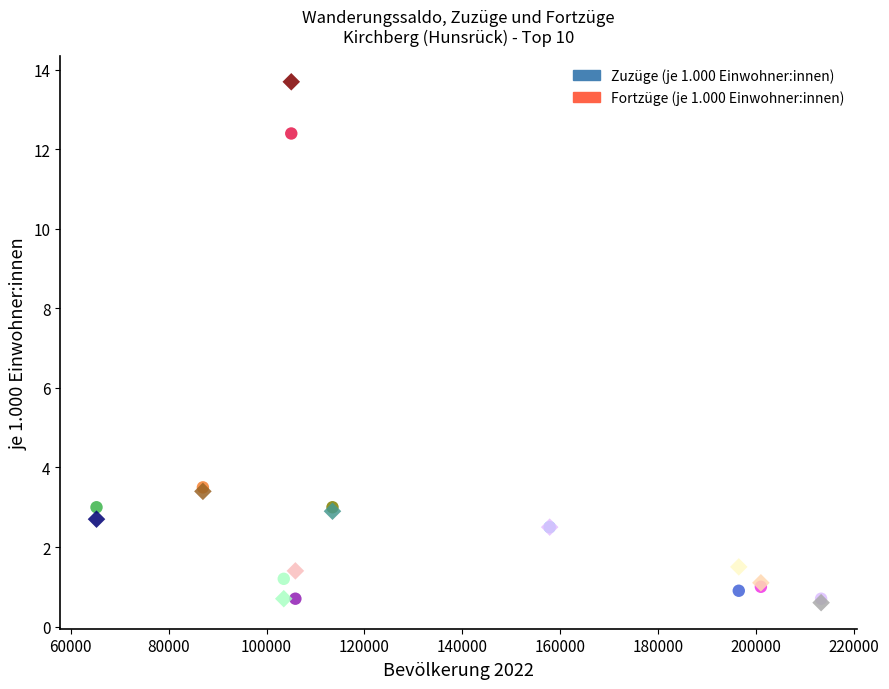

What are all the series names shown in the legend?

Zuzüge (je 1.000 Einwohner:innen), Fortzüge (je 1.000 Einwohner:innen)